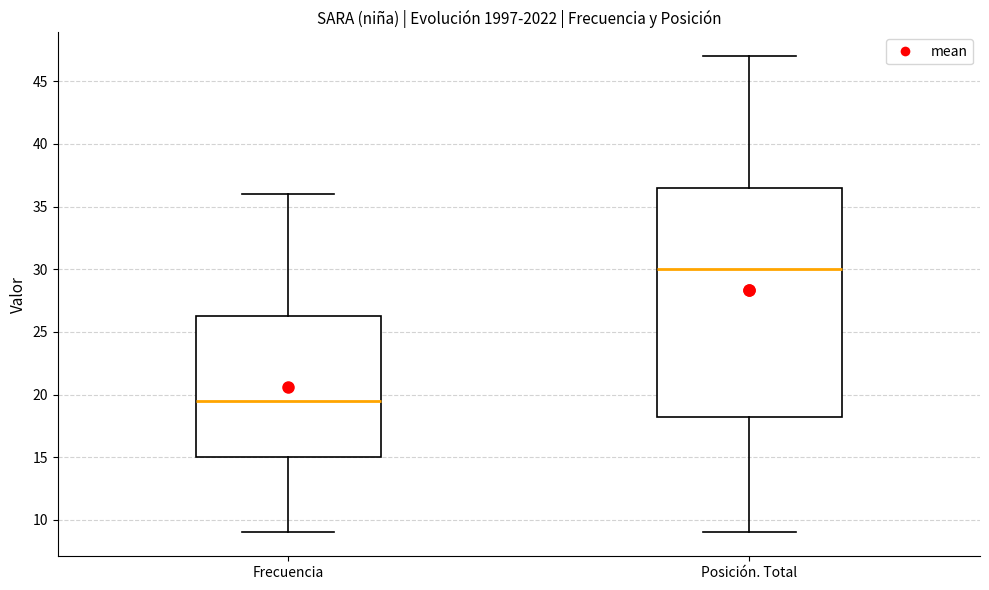

Comparing the boxes themselves (not the whiskers), which one is the tallest?

Posición. Total